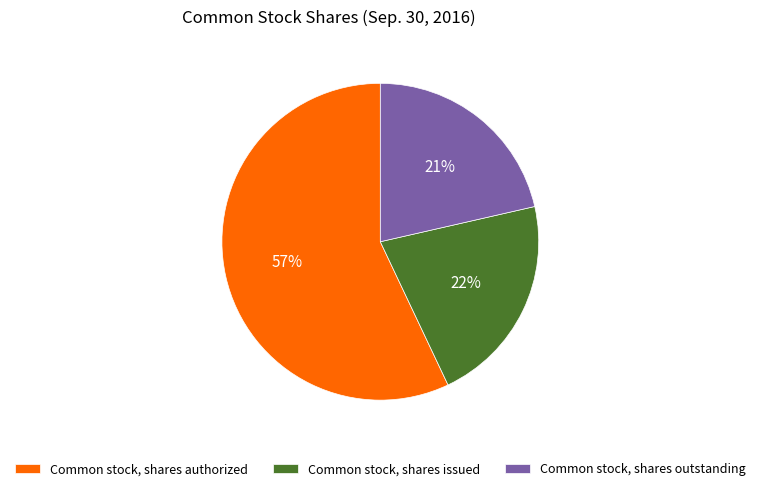

Do Common stock, shares issued and Common stock, shares authorized together represent more than half of the pie?

Yes